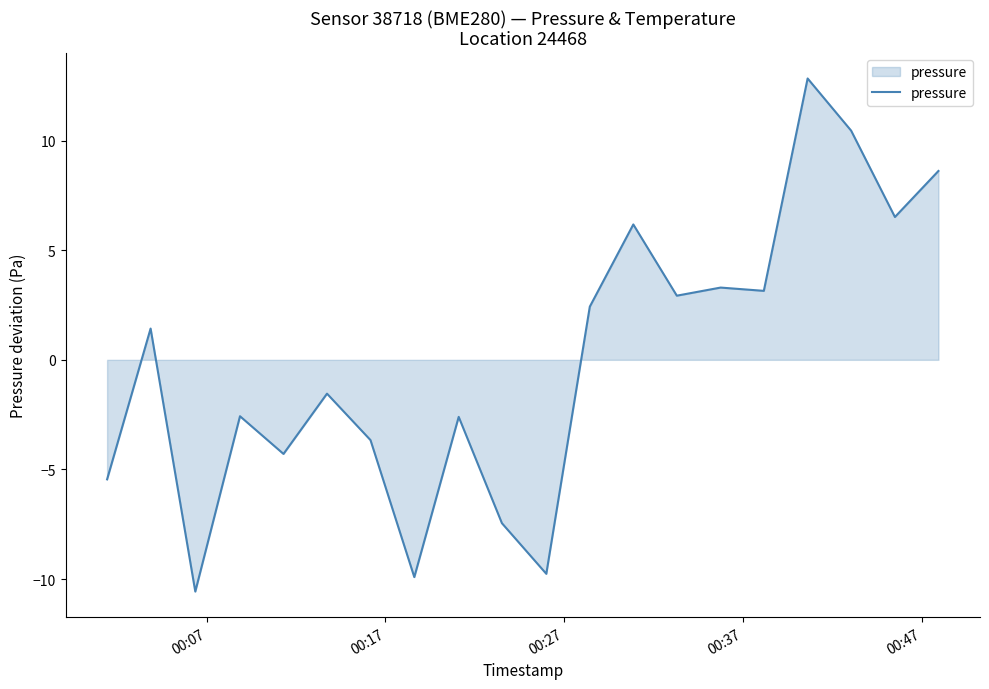

What is the greatest value displayed?

12.8